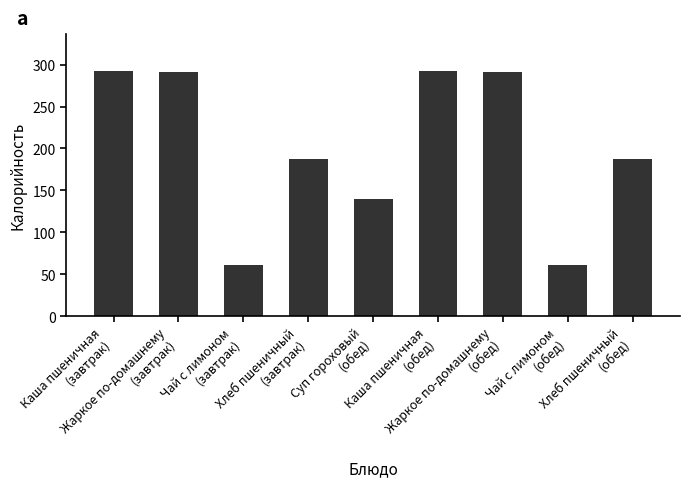

True or false: the data shows 58 at Суп гороховый
(обед).

False